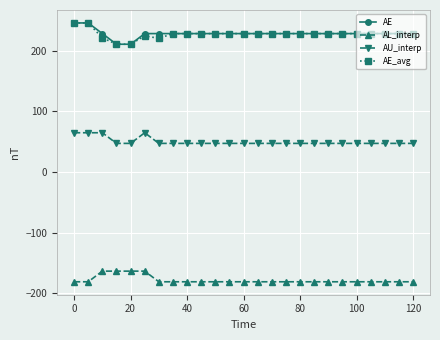

True or false: AE_avg and AU_interp cross at least once.

False